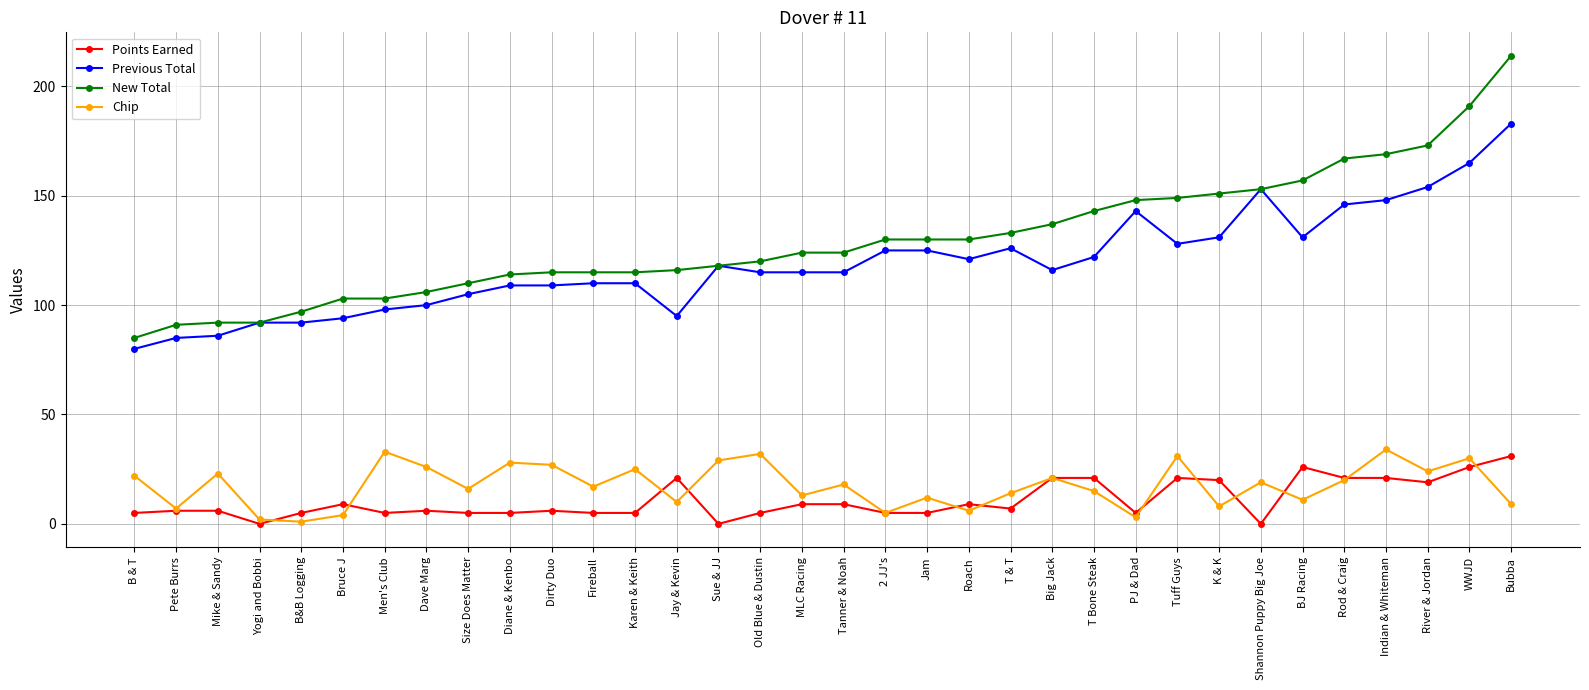

What is the greatest value displayed?

214